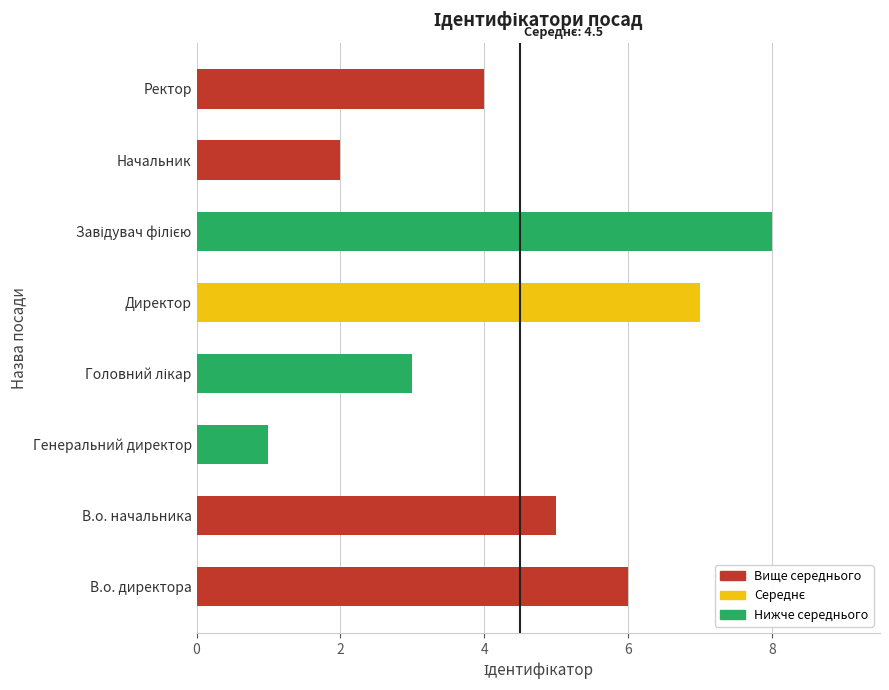

Read the value at Ректор.

4